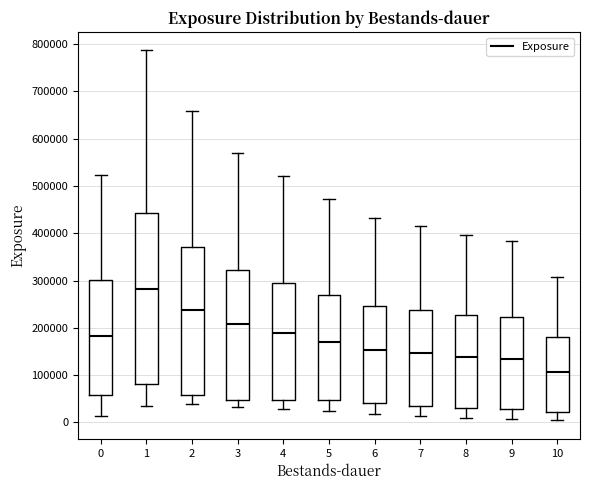

Which box is the tallest, from its lower edge to its upper edge?

1